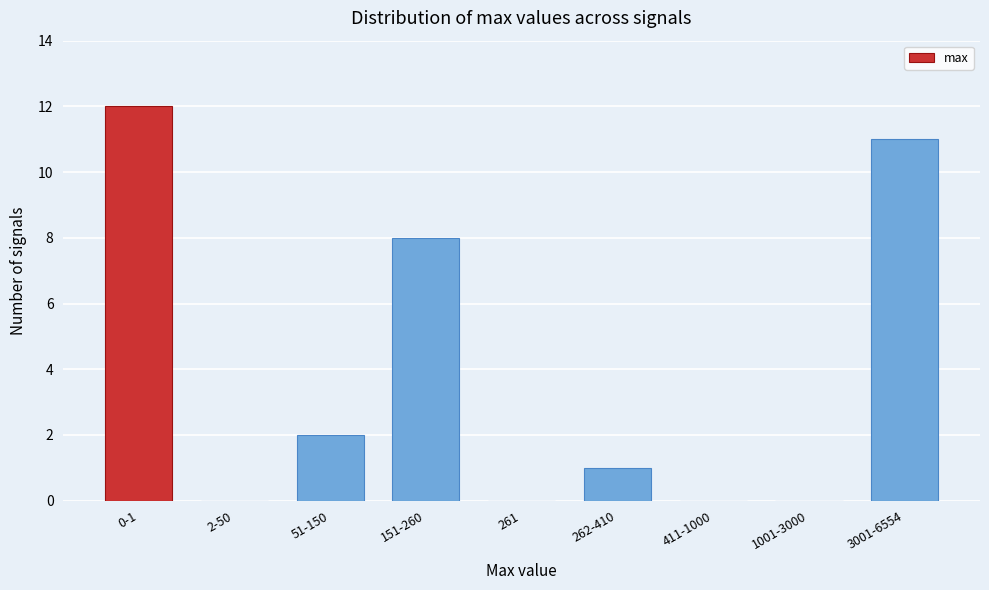

Reading left to right, what are all the values shown in this chart?

0-1=12	2-50=0	51-150=2	151-260=8	261=0	262-410=1	411-1000=0	1001-3000=0	3001-6554=11